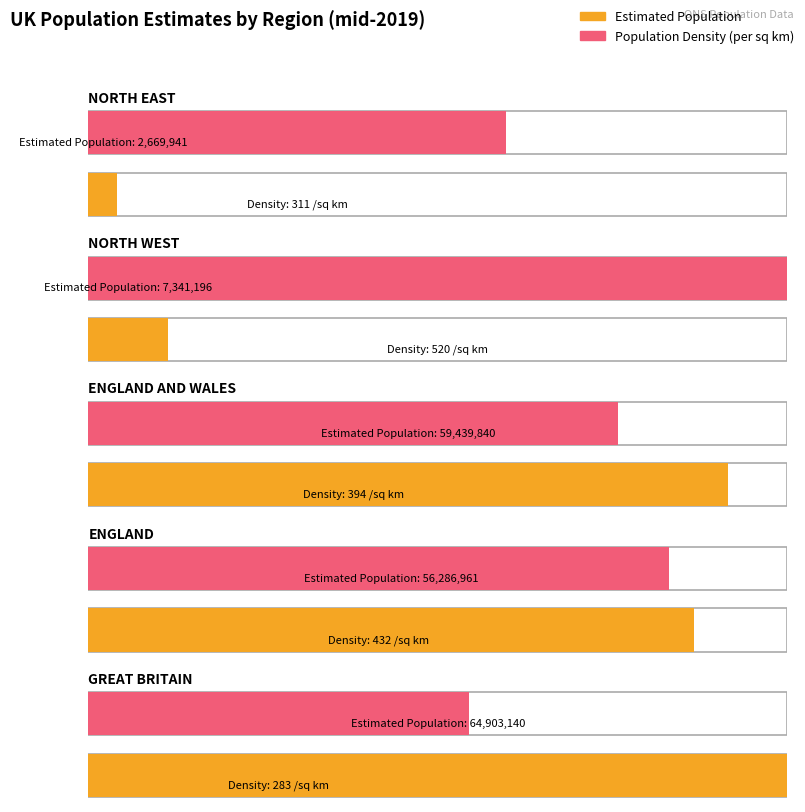

Where is Average utilization nearest to the value 401?

ENGLAND AND WALES